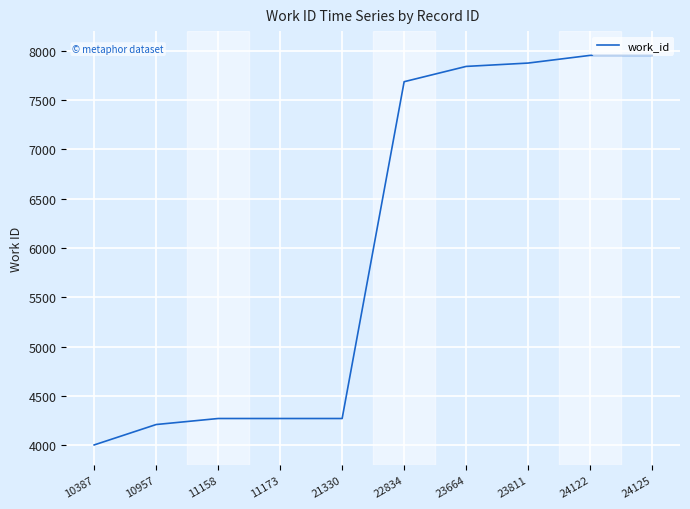

Reading right to left, list all the values displayed in this chart.

7954	7954	7876	7842	7687	4272	4272	4272	4211	4004